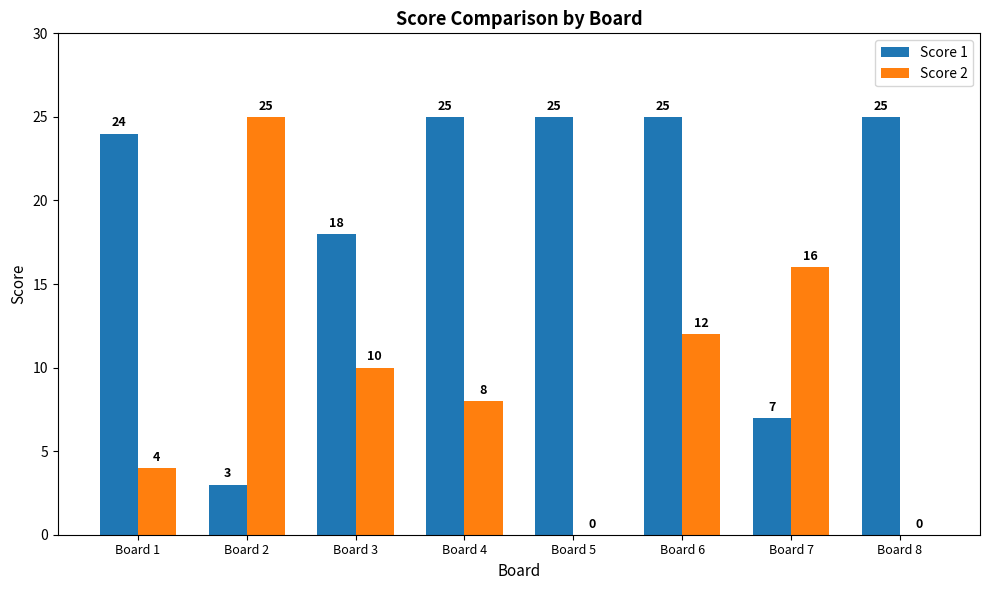

What is the approximate value of Score 2 at Board 7, to the nearest 10?

20